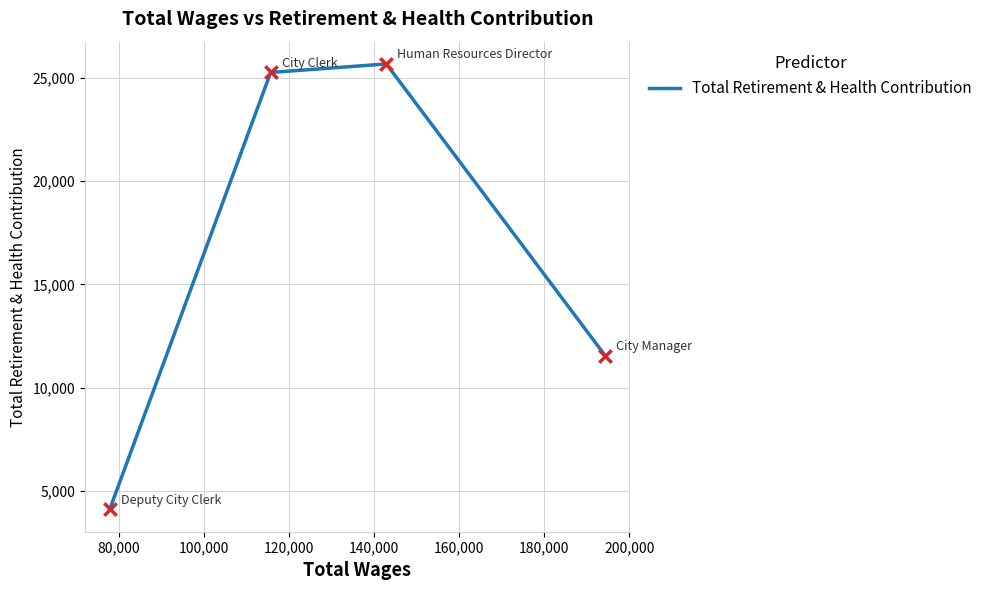

What is the maximum value shown in the chart?

25689